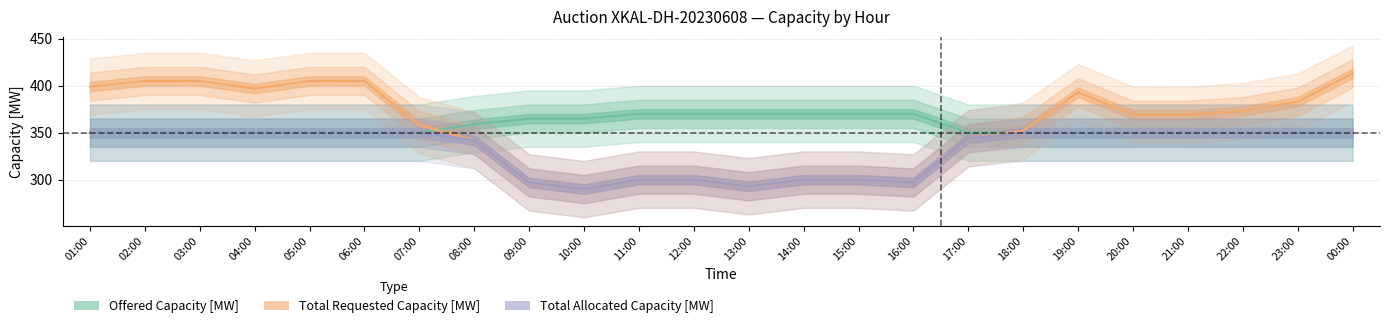

How many times do Total Requested Capacity [MW] and Offered Capacity [MW] cross each other?

2